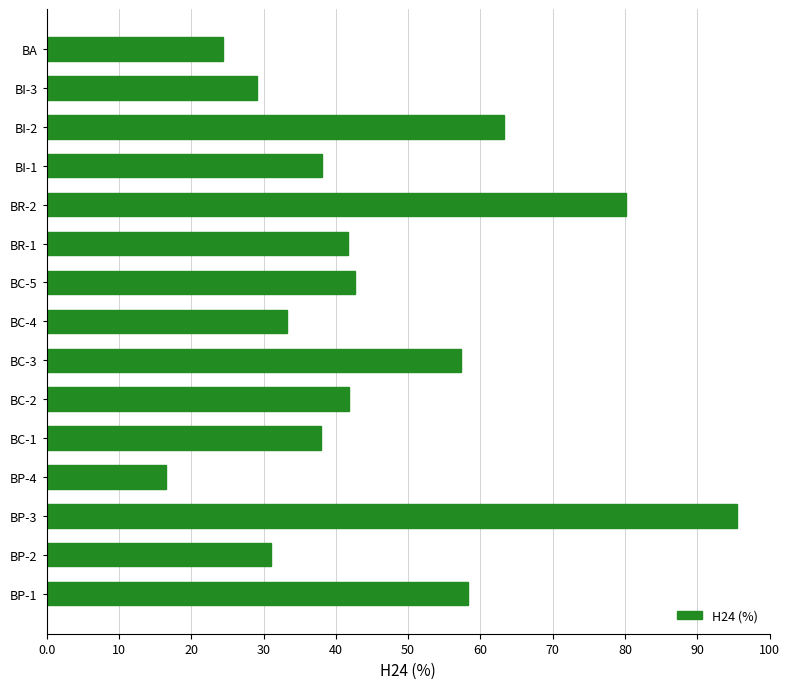

At which category does the chart reach its peak across all series?

BP-3